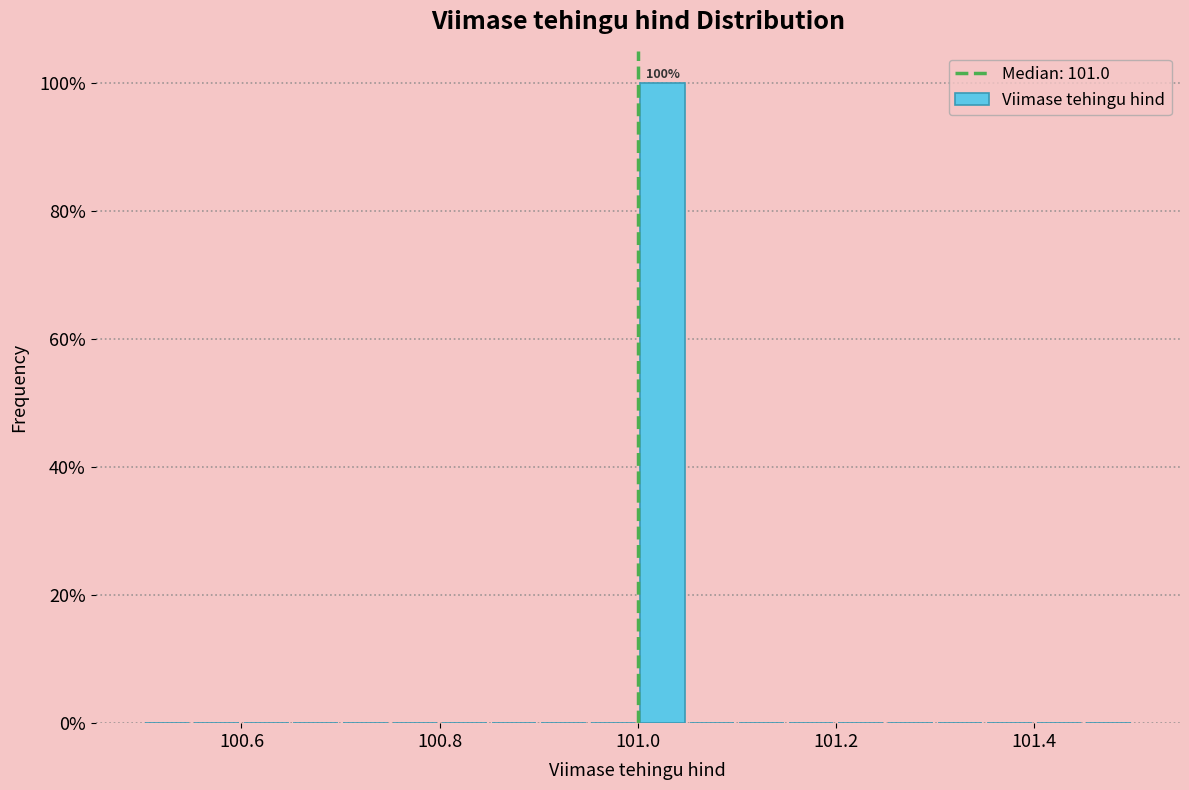

Around what value on the x-axis is the tallest bar? Give the approximate position of its centre, as read against the axis.

101.02